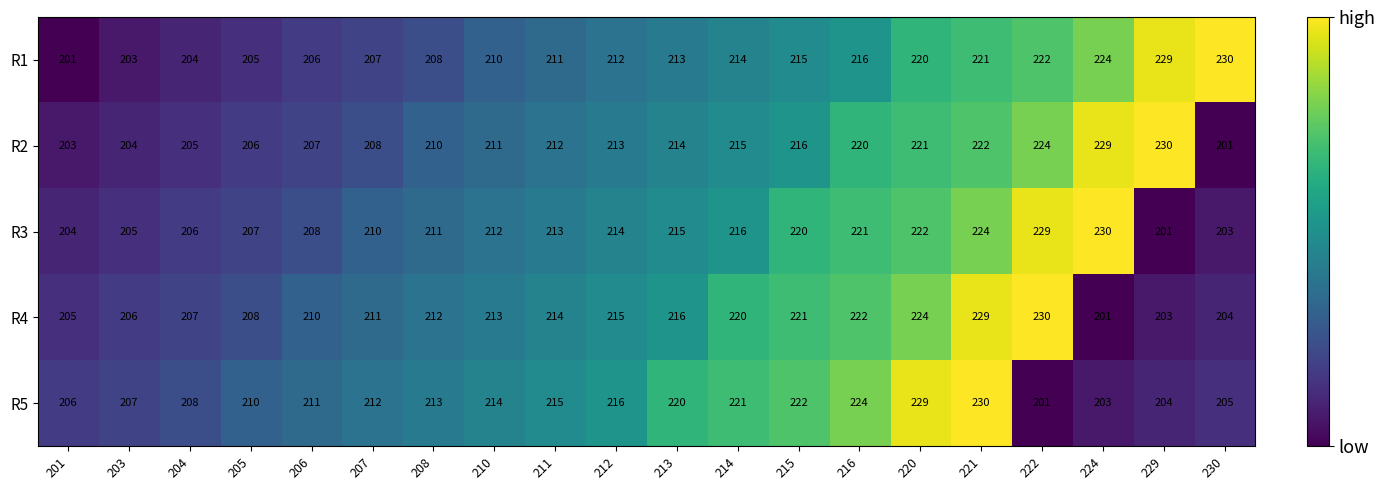

What is the difference between the highest and lowest values at 211?

4